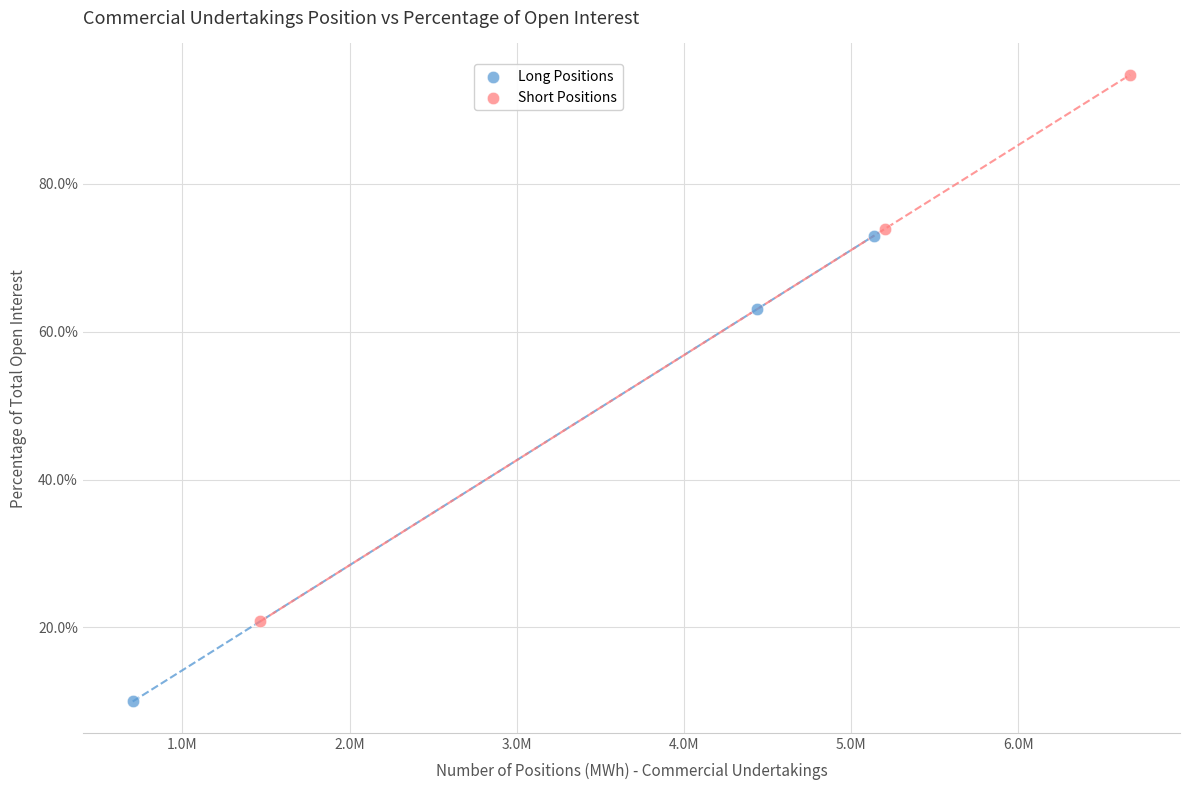

Which series contains the highest Y value?

Short Positions